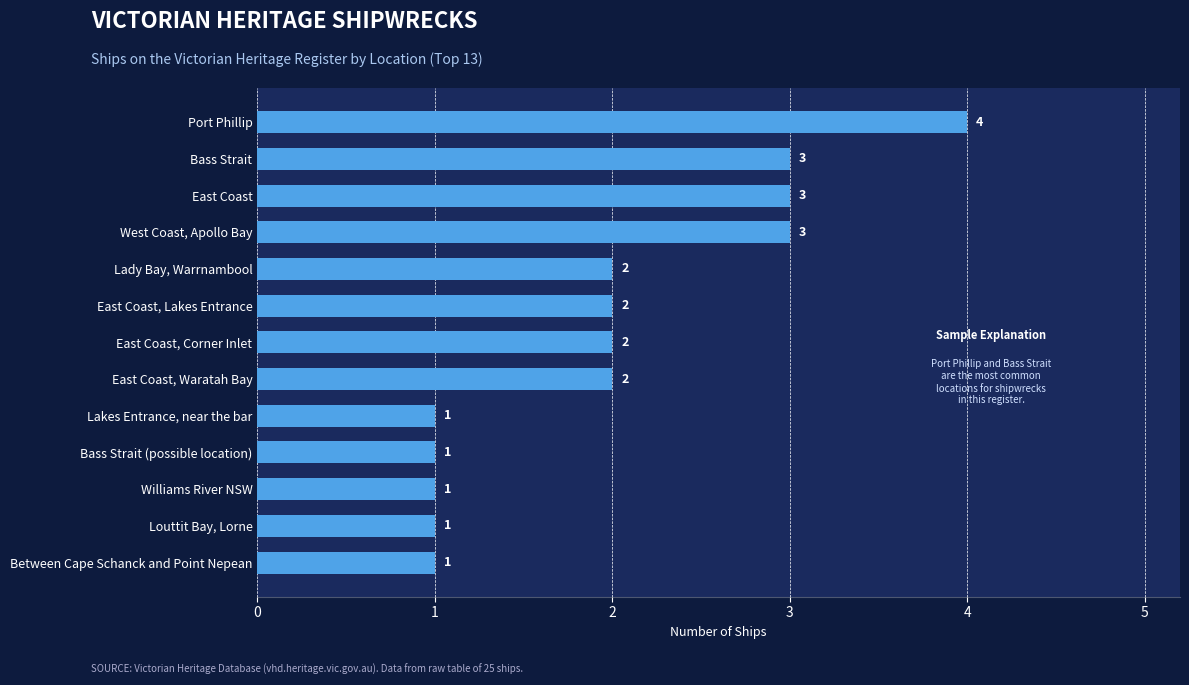

Does the chart contain stacked bars?

No